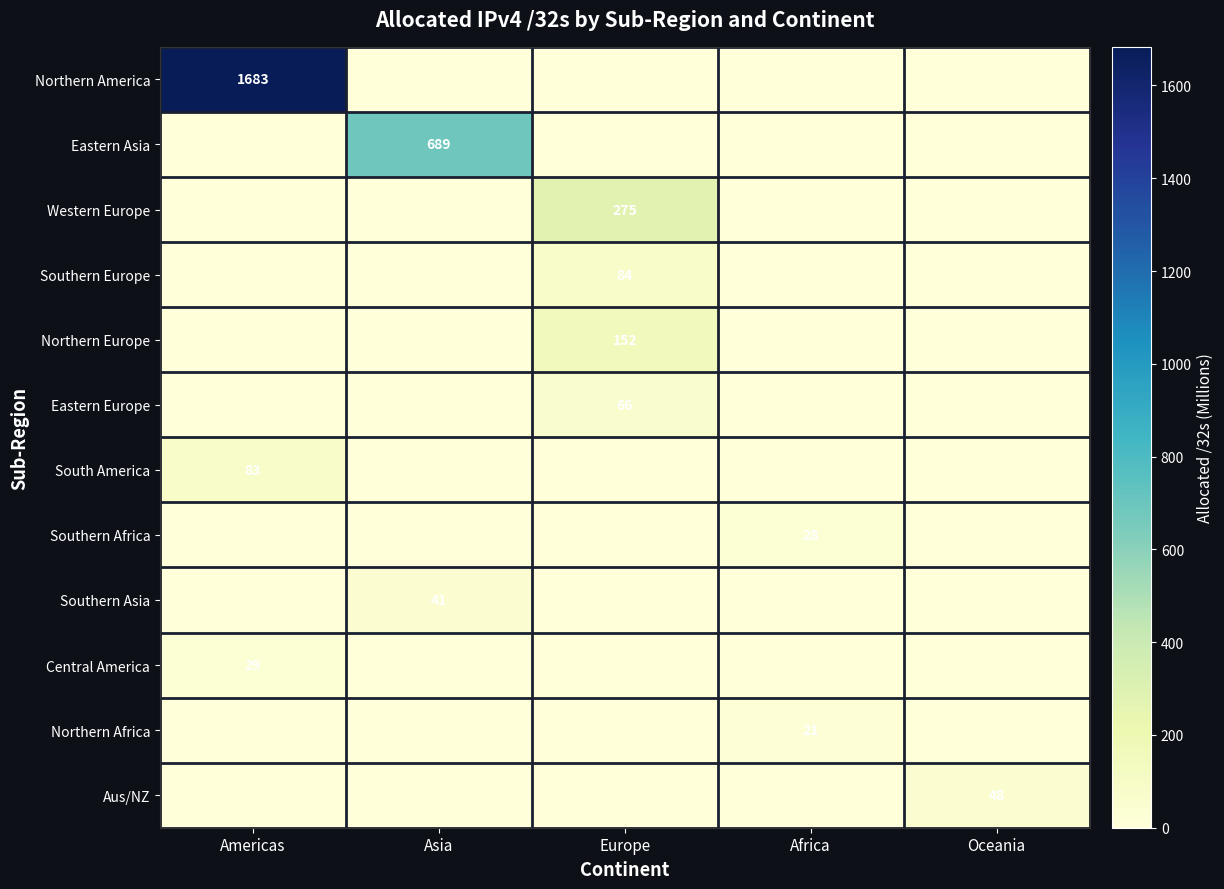

At which label does Northern Africa reach its peak?

Africa